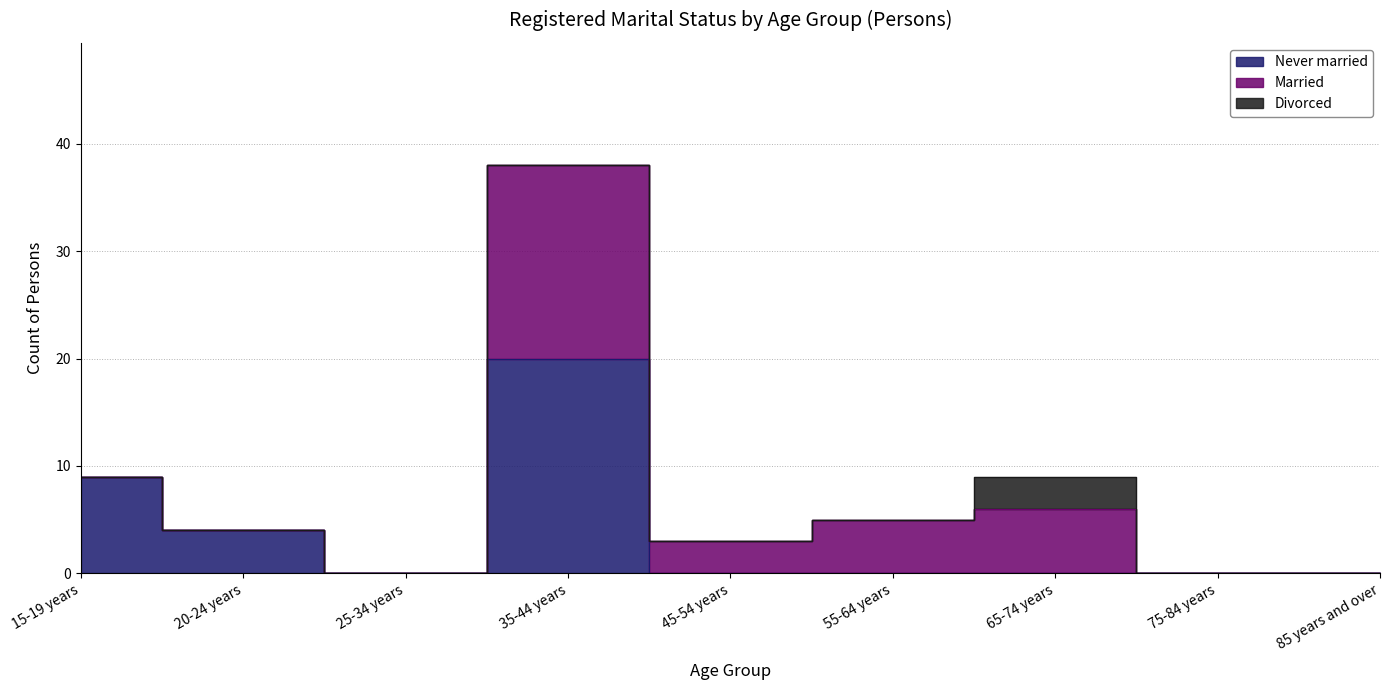

True or false: Divorced and Married cross at least once.

False